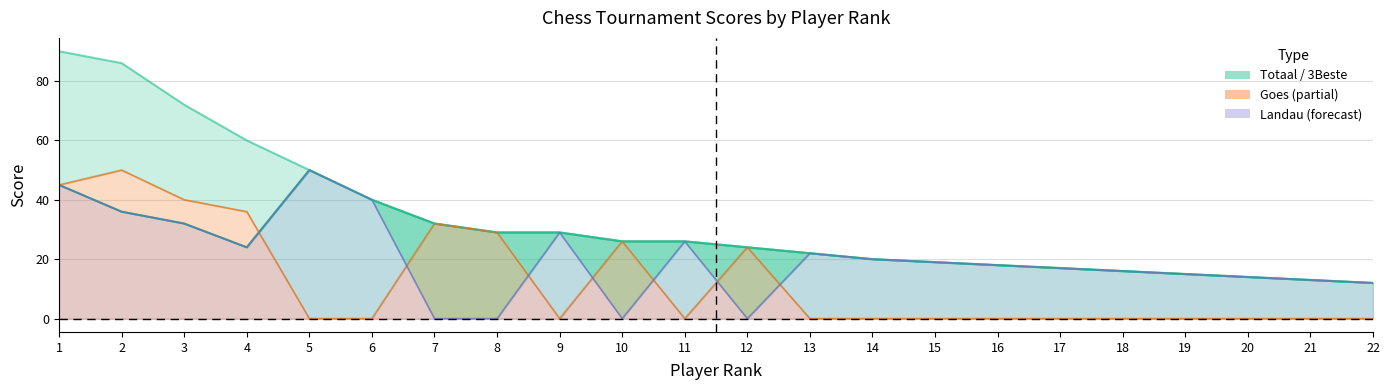

Rank the series at 16 from lowest to highest value.

Goes line, 3Beste line, Totaal line, Landau line